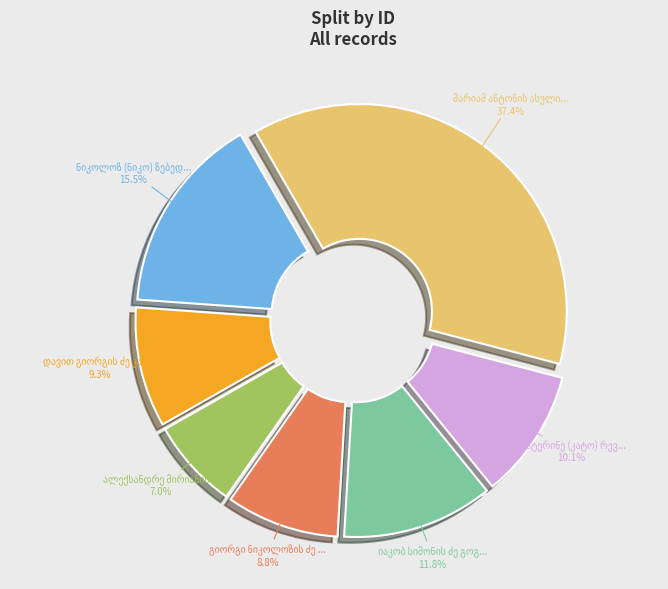

Is there a majority slice in this chart?

No